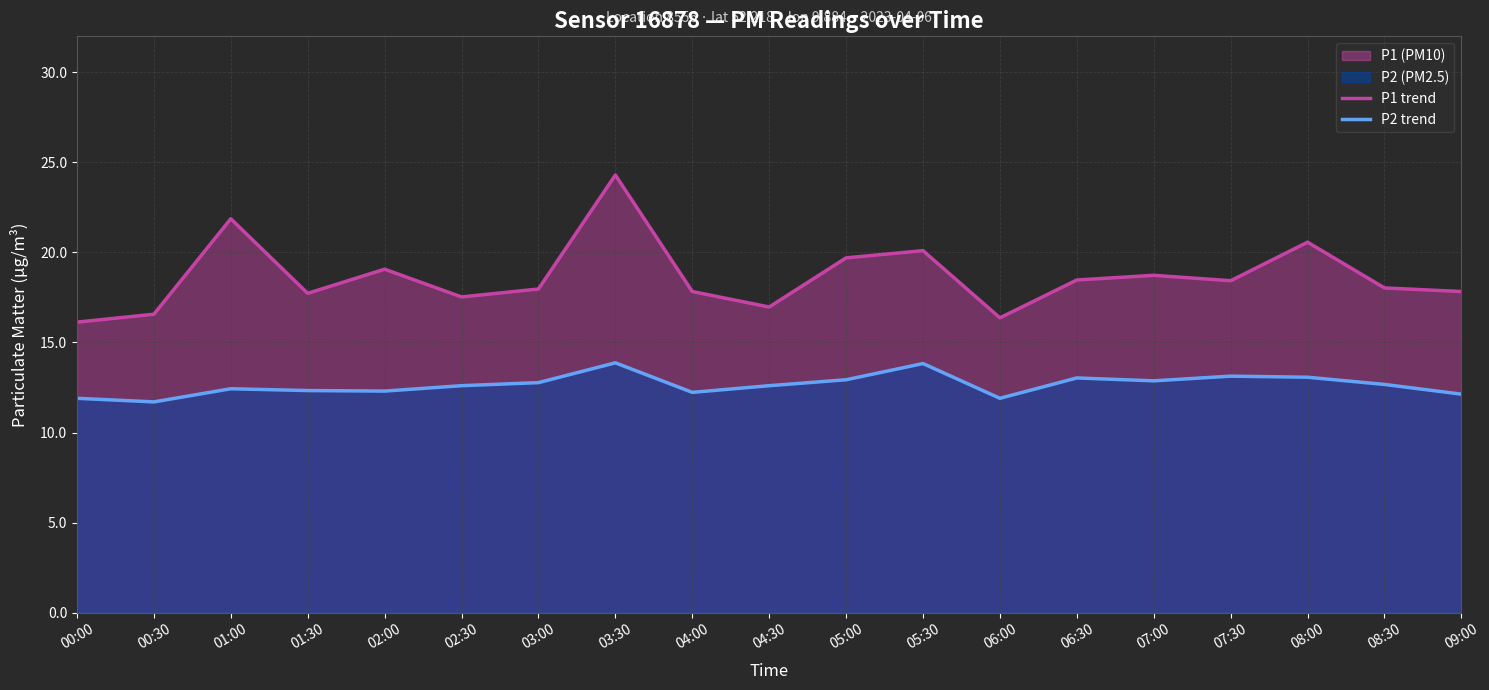

True or false: P1 trend and P2 trend cross at least once.

False